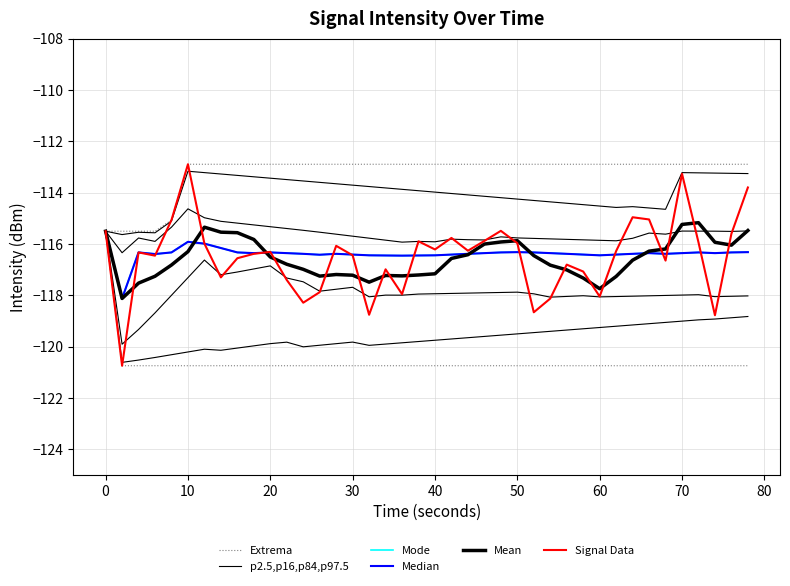

At which category does the chart reach its peak across all series?

10